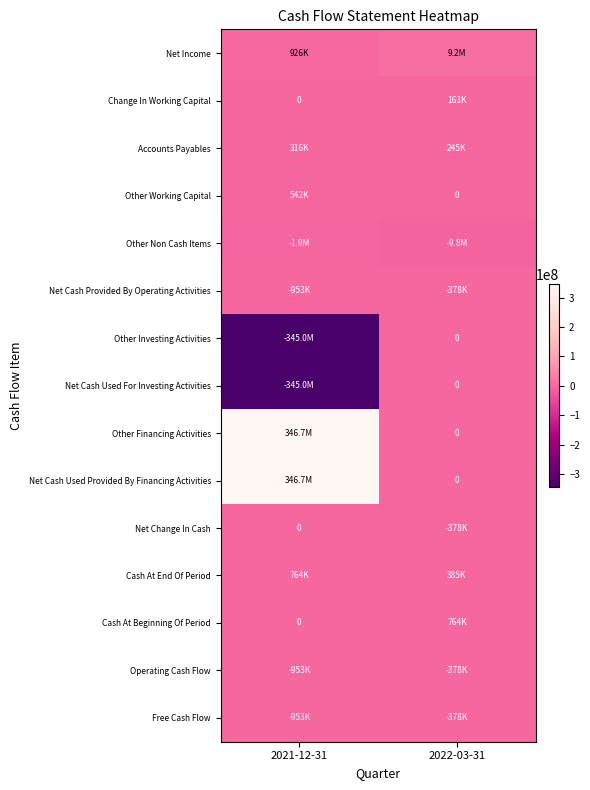

How many Free Cash Flow values are between -952868 and -378324?

2